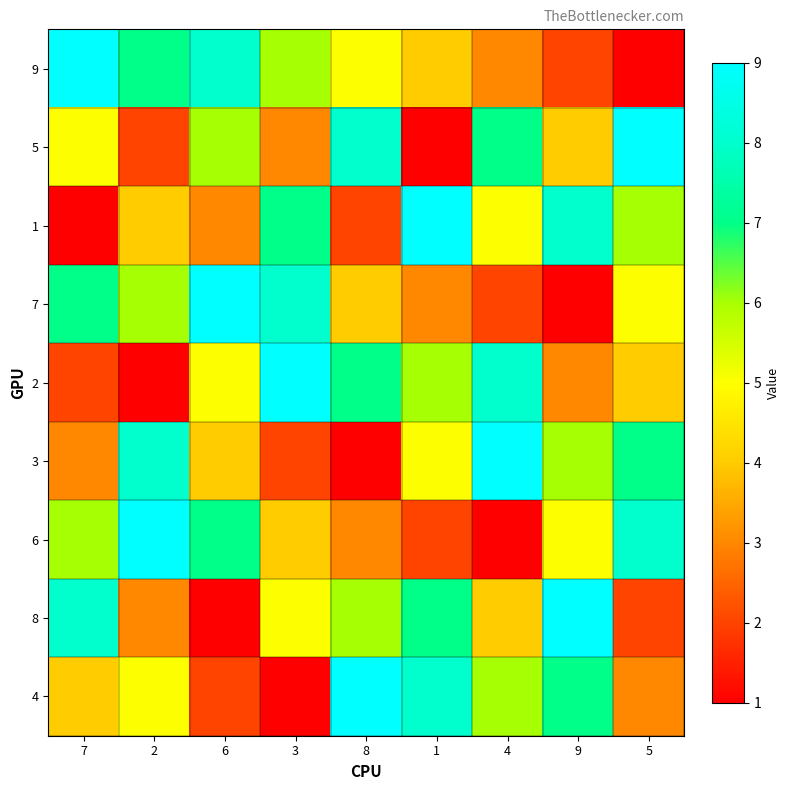

Reading left to right, extract all data points from this chart.

9: 7=9	2=7	6=8	3=6	8=5	1=4	4=3	9=2	5=1
5: 7=5	2=2	6=6	3=3	8=8	1=1	4=7	9=4	5=9
1: 7=1	2=4	6=3	3=7	8=2	1=9	4=5	9=8	5=6
7: 7=7	2=6	6=9	3=8	8=4	1=3	4=2	9=1	5=5
2: 7=2	2=1	6=5	3=9	8=7	1=6	4=8	9=3	5=4
3: 7=3	2=8	6=4	3=2	8=1	1=5	4=9	9=6	5=7
6: 7=6	2=9	6=7	3=4	8=3	1=2	4=1	9=5	5=8
8: 7=8	2=3	6=1	3=5	8=6	1=7	4=4	9=9	5=2
4: 7=4	2=5	6=2	3=1	8=9	1=8	4=6	9=7	5=3